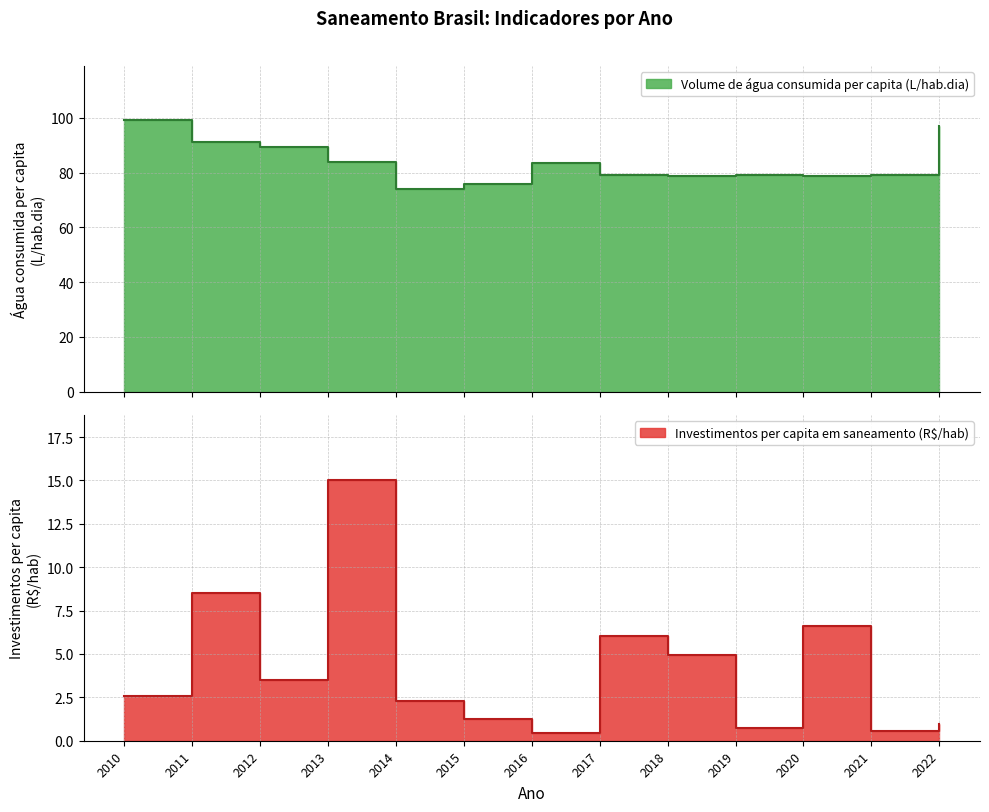

Reading left to right, list all the values displayed in this chart.

Volume de água consumida per capita (L/hab.dia): 2010=99.1	2011=91.2	2012=89.5	2013=83.8	2014=74.1	2015=75.9	2016=83.4	2017=79.2	2018=78.9	2019=79.0	2020=78.8	2021=79.1	2022=97.0
Investimentos per capita em saneamento (R$/hab): 2010=2.6	2011=8.5	2012=3.5	2013=15.0	2014=2.3	2015=1.3	2016=0.4	2017=6.0	2018=4.9	2019=0.8	2020=6.6	2021=0.6	2022=1.0